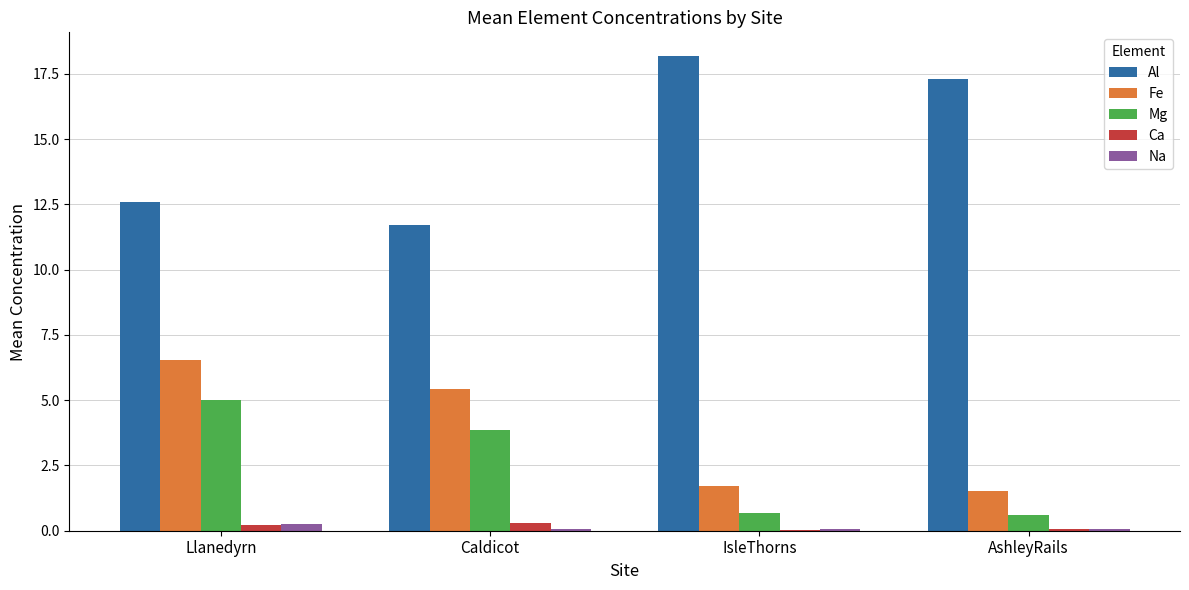

At which category is the sum across all series the highest?

Llanedyrn